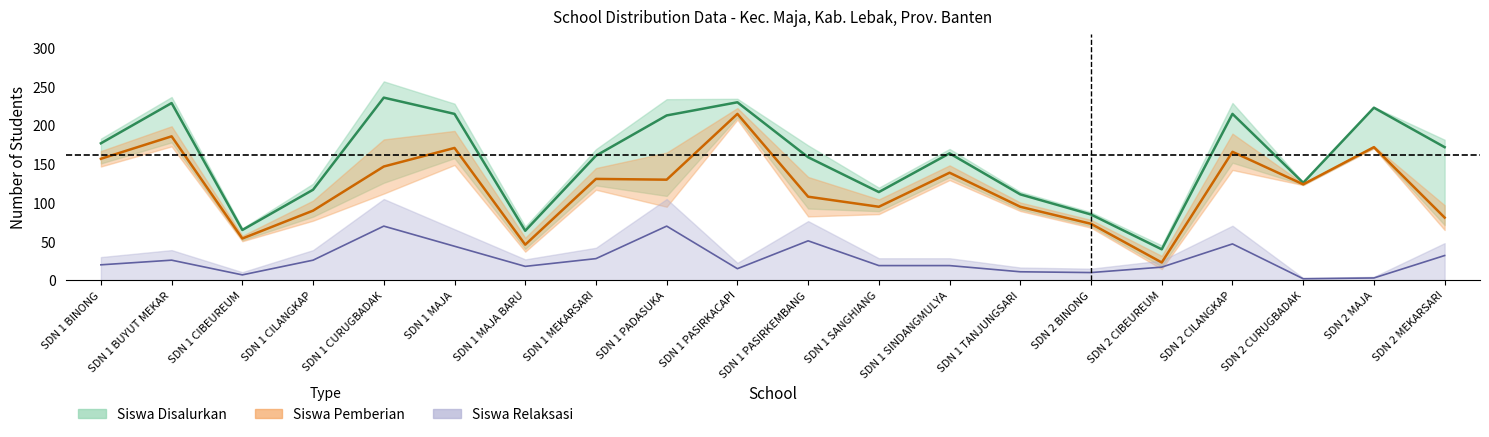

What is the label of the 7th point from the left?

SDN 1 MAJA BARU